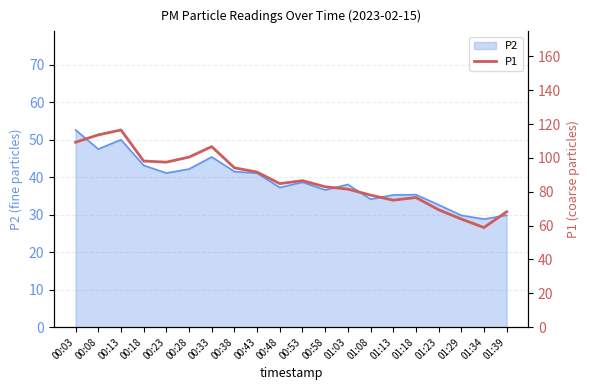

Is it true that P2 equals 17.1 at 00:18?

False